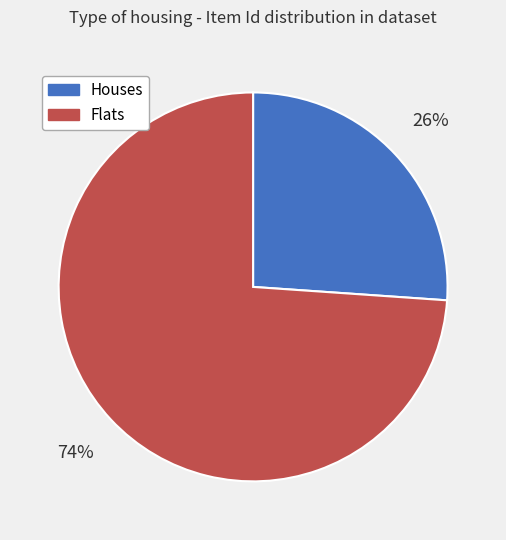

Is there a majority slice in this chart?

Yes